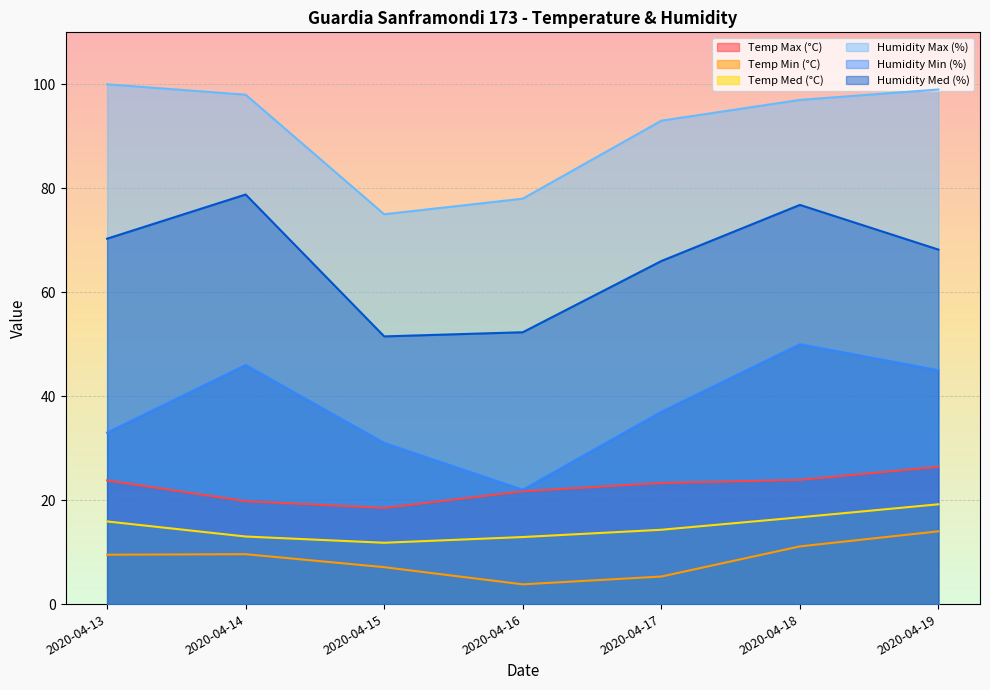

How many interior local peaks does the Humidity Min (%) series have?

2